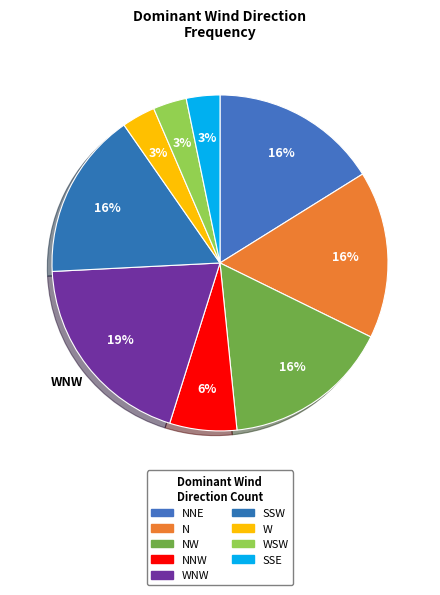

Does any single category account for the majority?

No